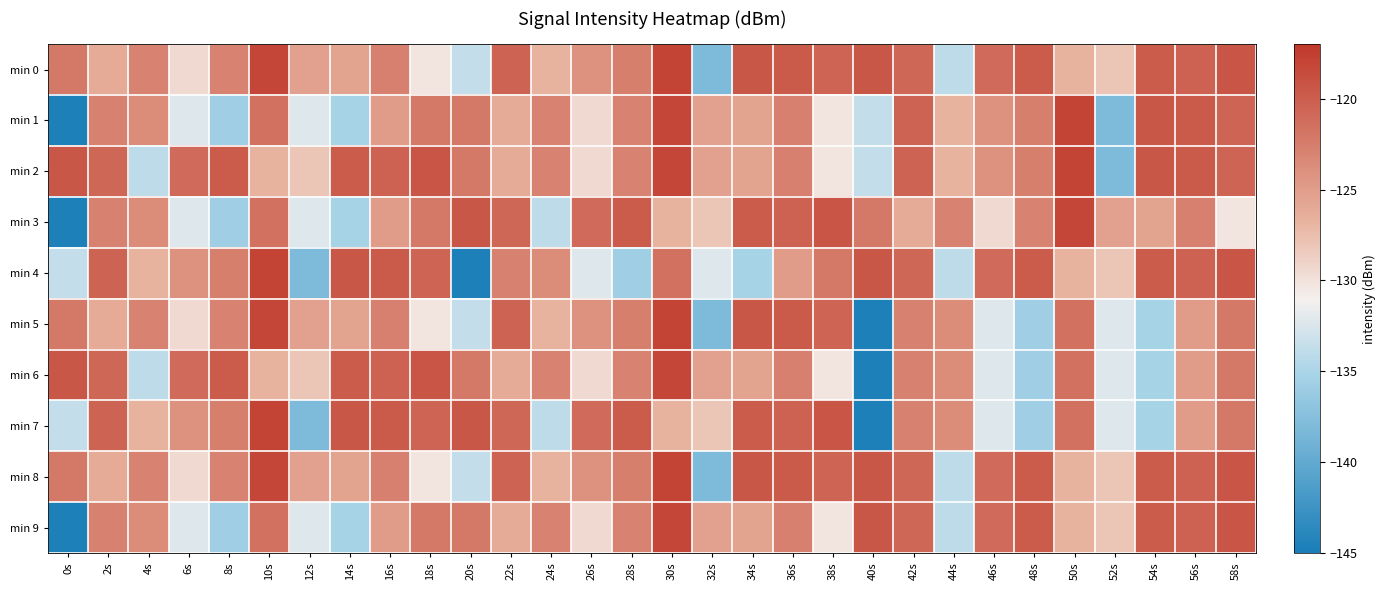

At 10s, list the series in order from largest to smallest.

min 4, min 7, min 0, min 5, min 8, min 1, min 3, min 9, min 2, min 6